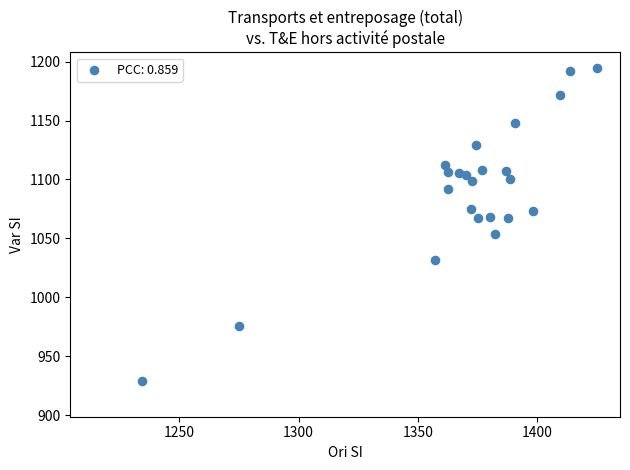

What is the range of X values (max minus min)?

190.5